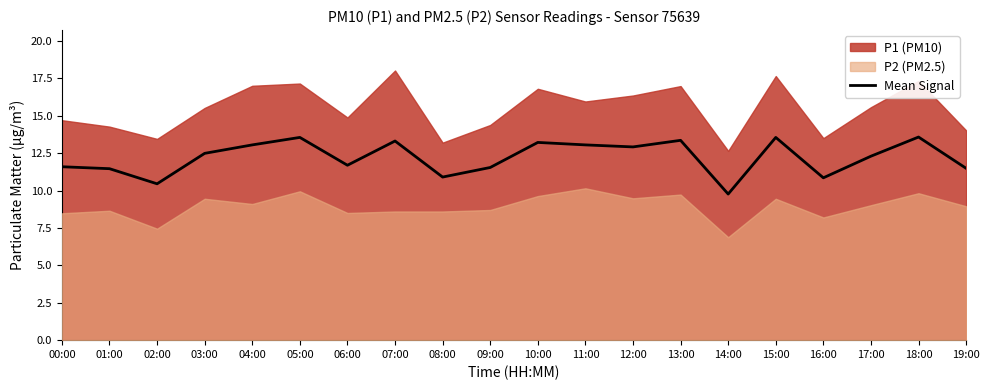

What is the approximate value at 17:00?

12.3